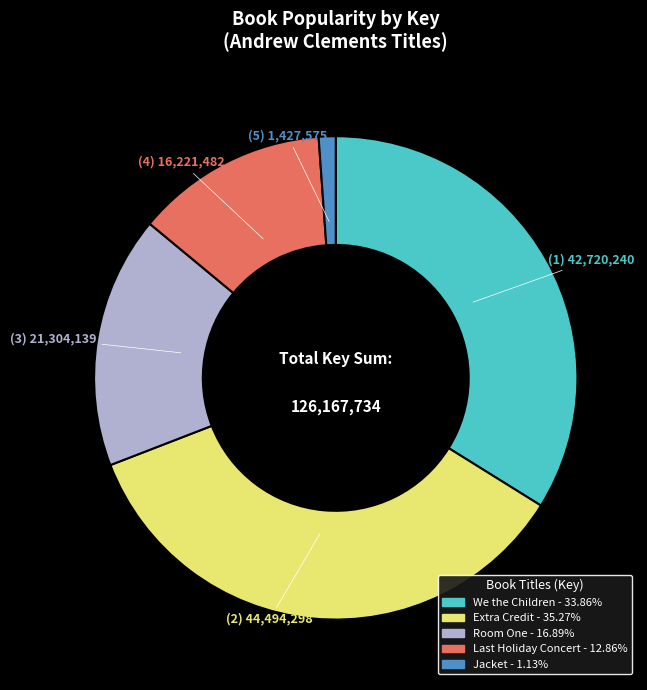

Rank the categories by value from highest to lowest.

Extra Credit, We the Children, Room One, Last Holiday Concert, Jacket